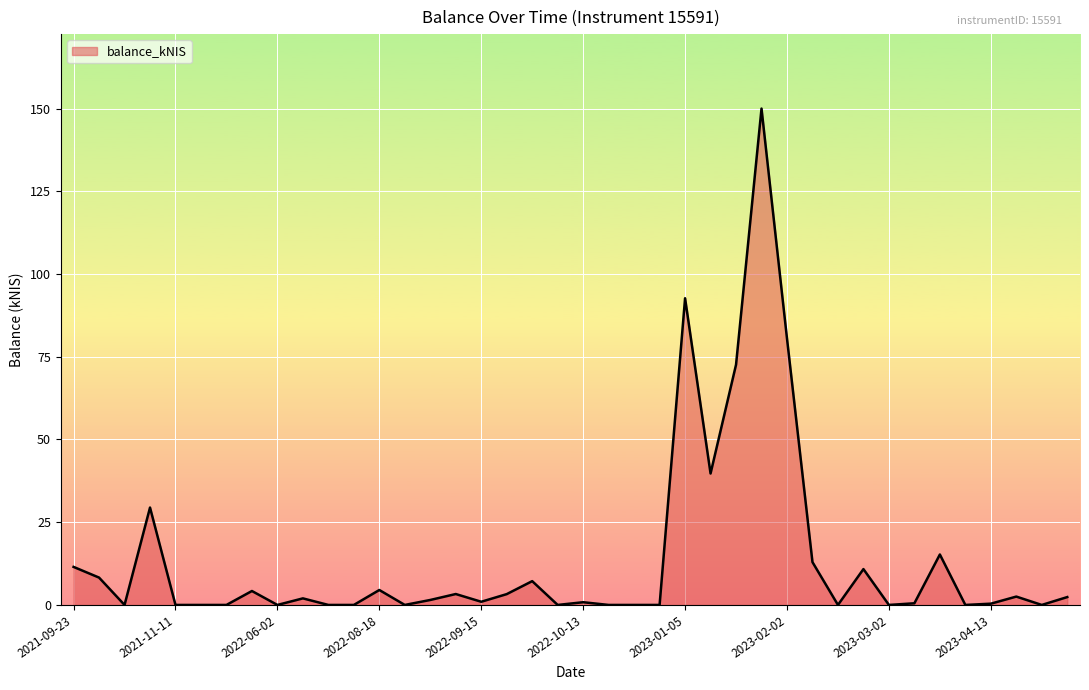

What is the maximum value shown in the chart?

149.6